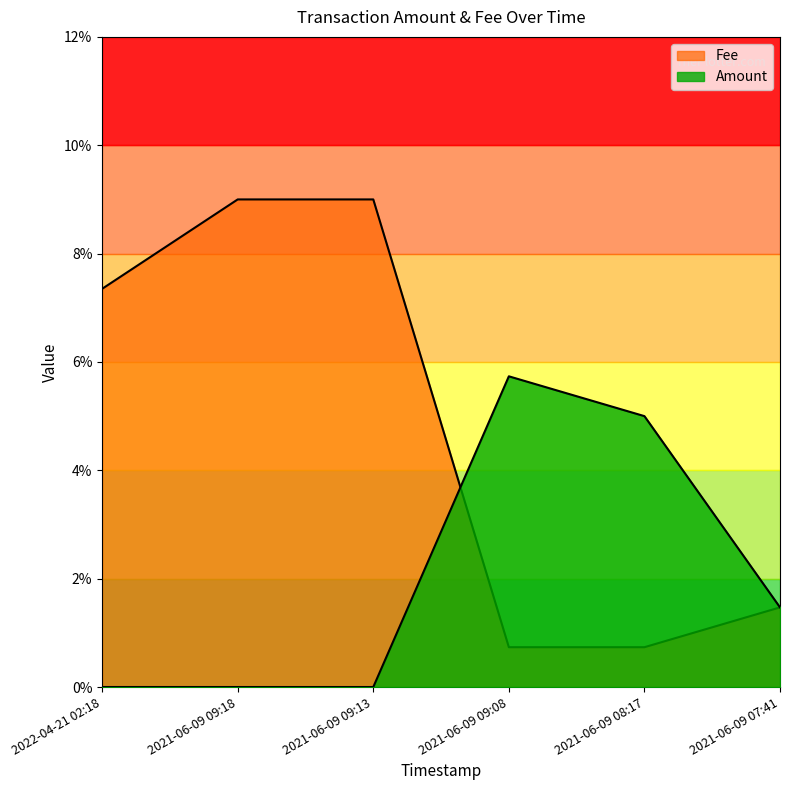

What is the label of the 2nd point from the right?

2021-06-09 08:17